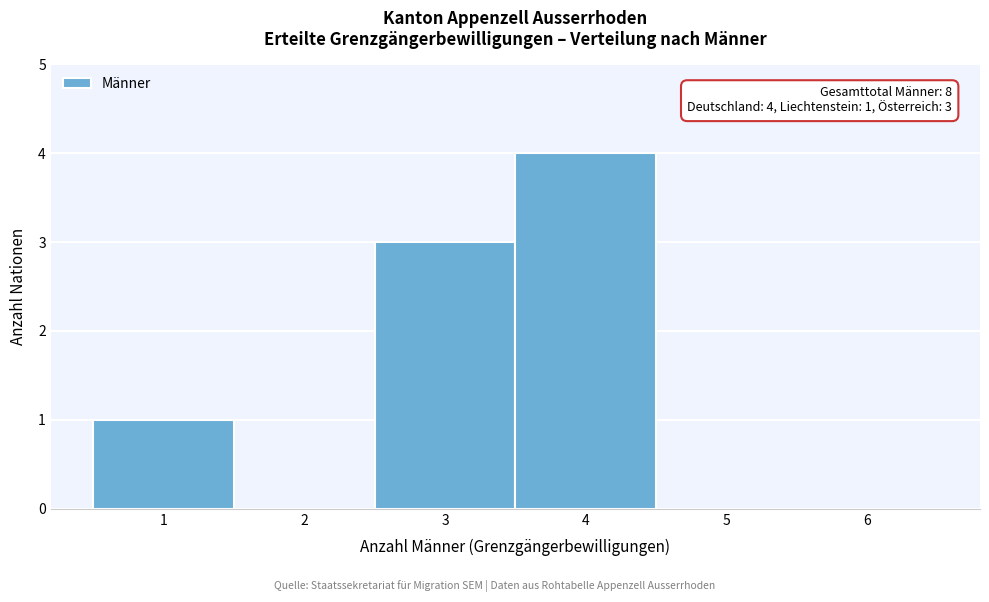

Over which range of the x-axis is the bar tallest?

3.5 to 4.5